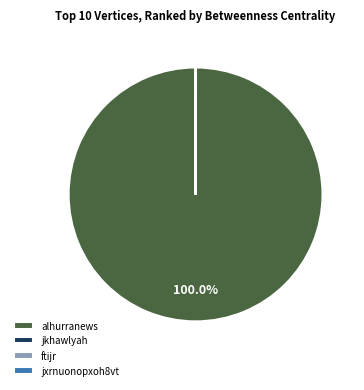

Does any single category account for the majority?

Yes